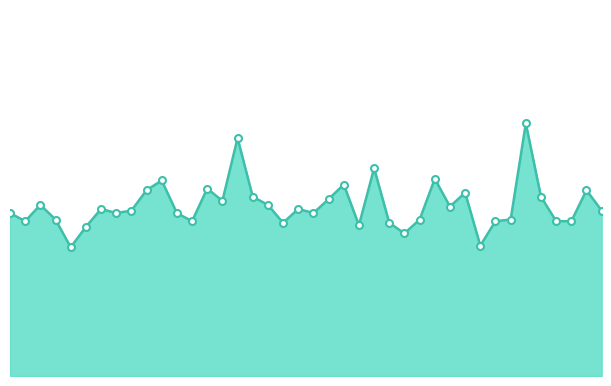

Is this an area chart (filled region under the line)?

Yes